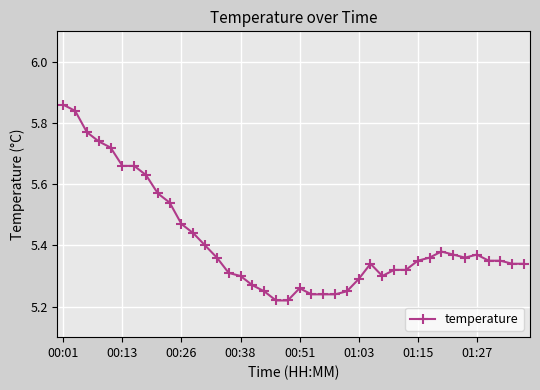

Count the values in the range 5 to 6.

40